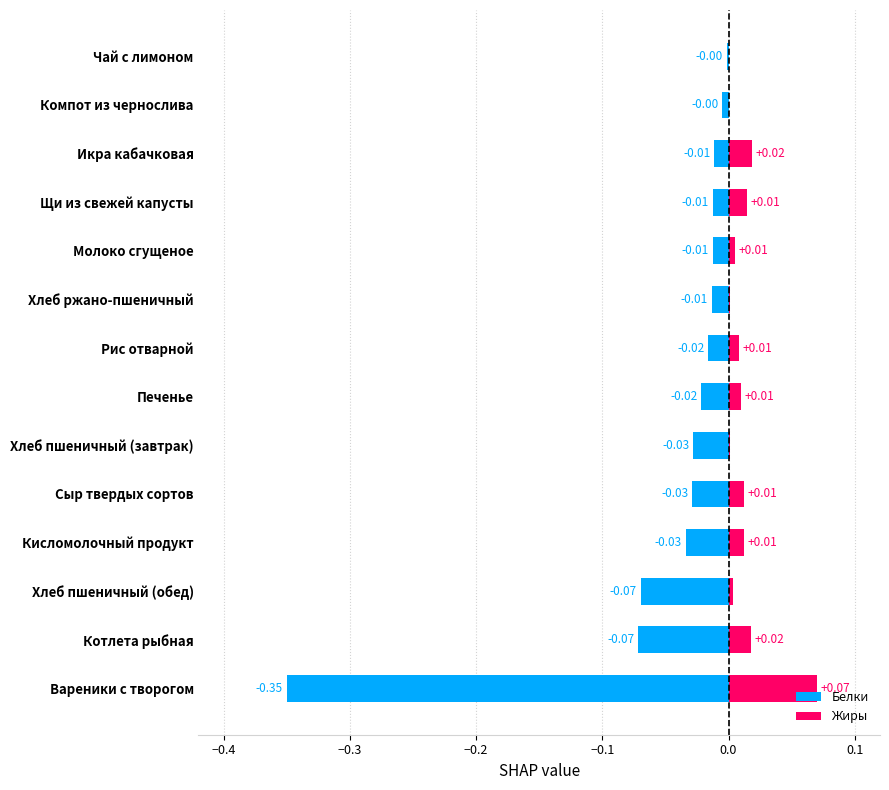

Which series has the largest total across all categories?

Жиры